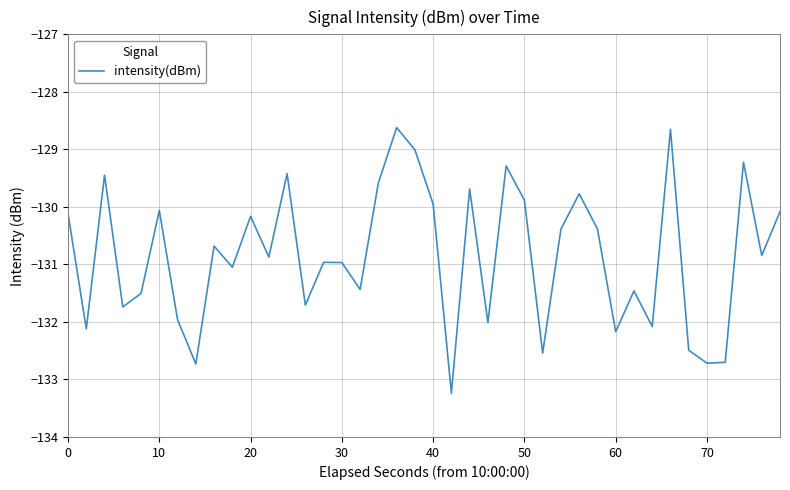

What is the difference between the maximum and minimum values?

4.6